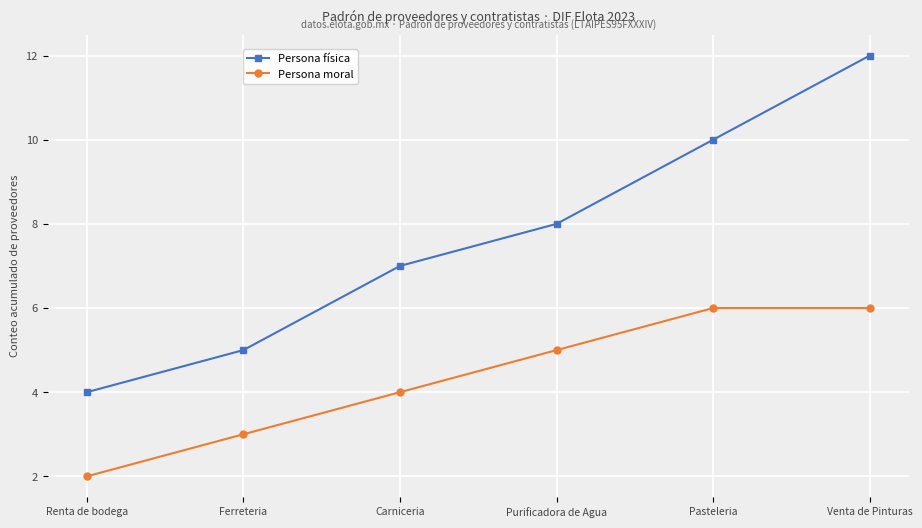

Which series has the largest total across all categories?

Persona física